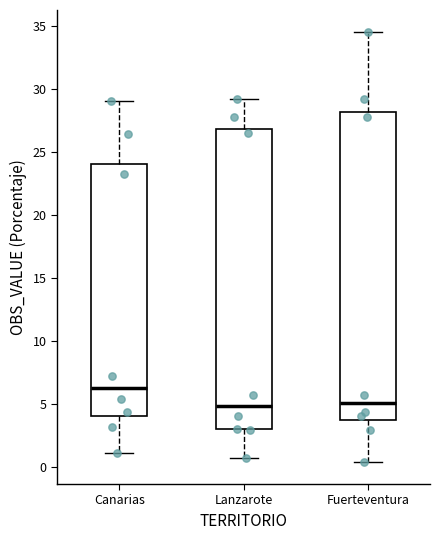

Where does the upper whisker of the box for Canarias end on the y-axis? The values are not printed on the chart, so give them approximately, as read against the axis.

29.0